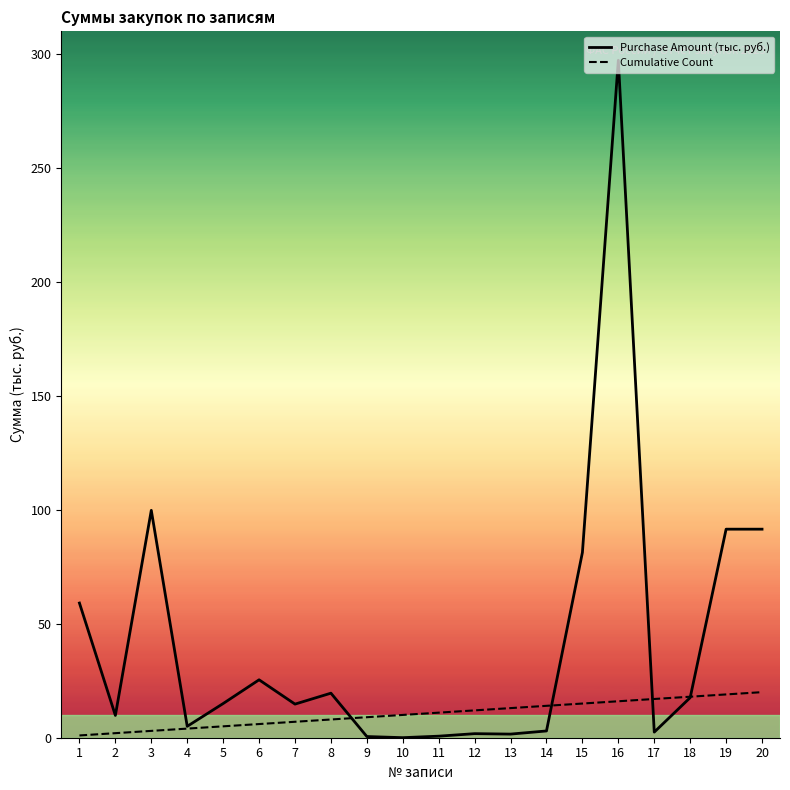

Is it true that Cumulative Count equals 15.0 at 15?

True